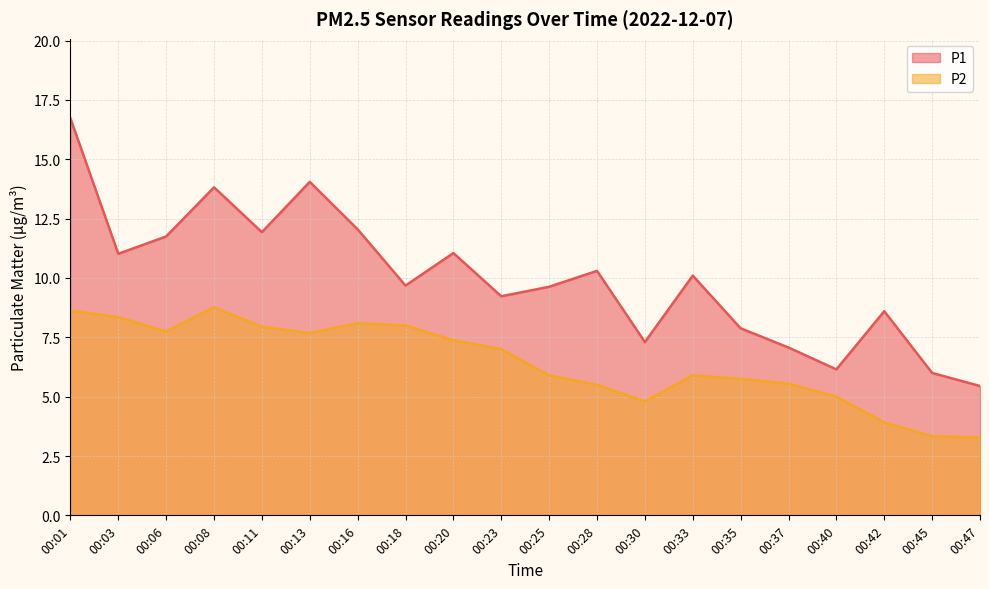

At which category does P2 reach its first local peak?

00:08